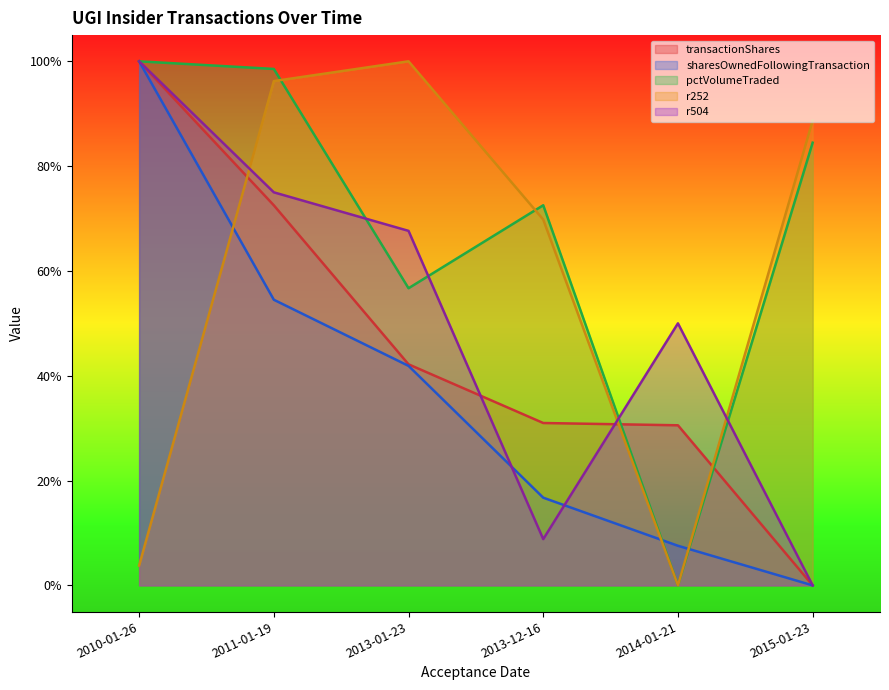

What is the difference between the highest and lowest values at 2010-01-26?

1.0